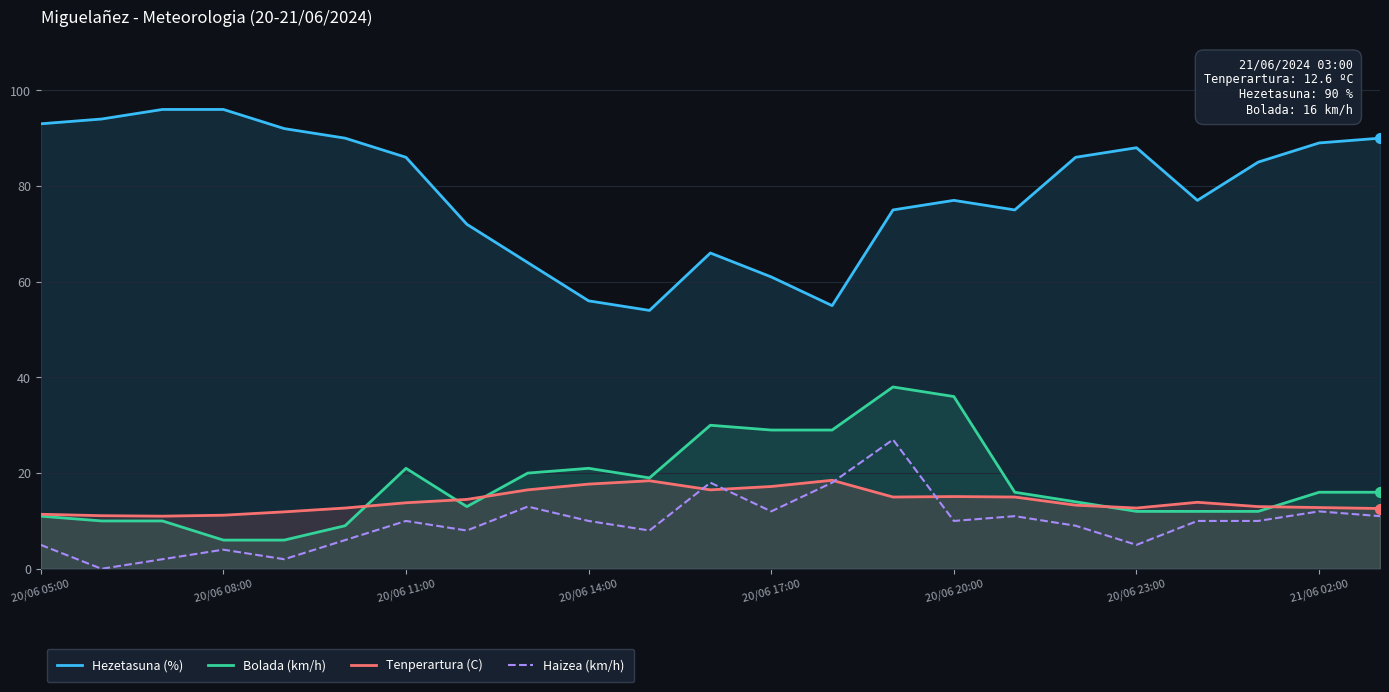

What is the total value across all series at 20/06 05:00?

120.4